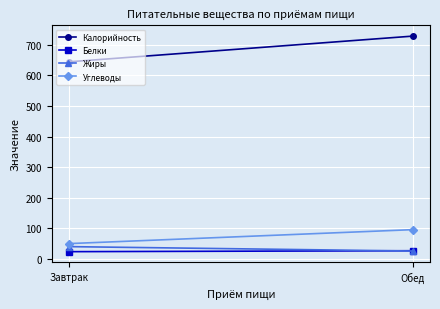

Reading left to right, what are all the values shown in this chart?

Калорийность: 644.8	729.0
Белки: 22.9	26.0
Жиры: 39.4	25.0
Углеводы: 49.3	95.0